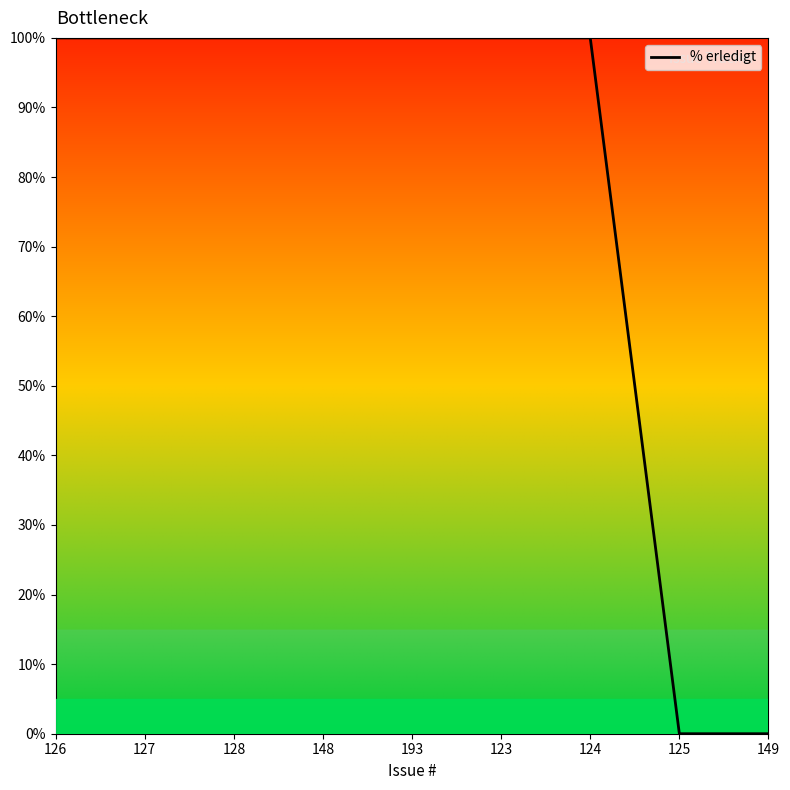

Is it true that the value at 127 is 67?

False